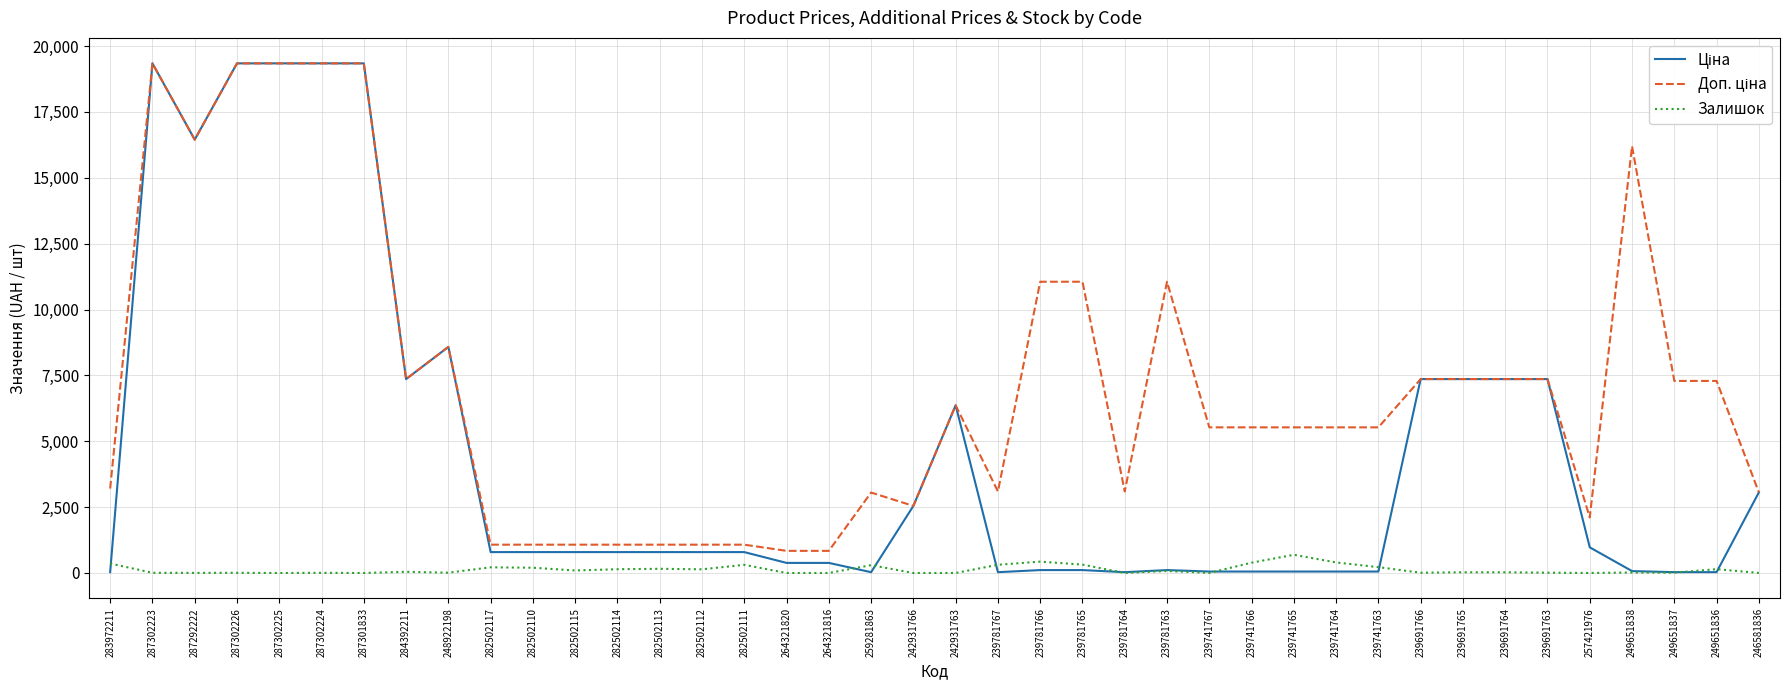

What is the maximum value shown in the chart?

19343.1